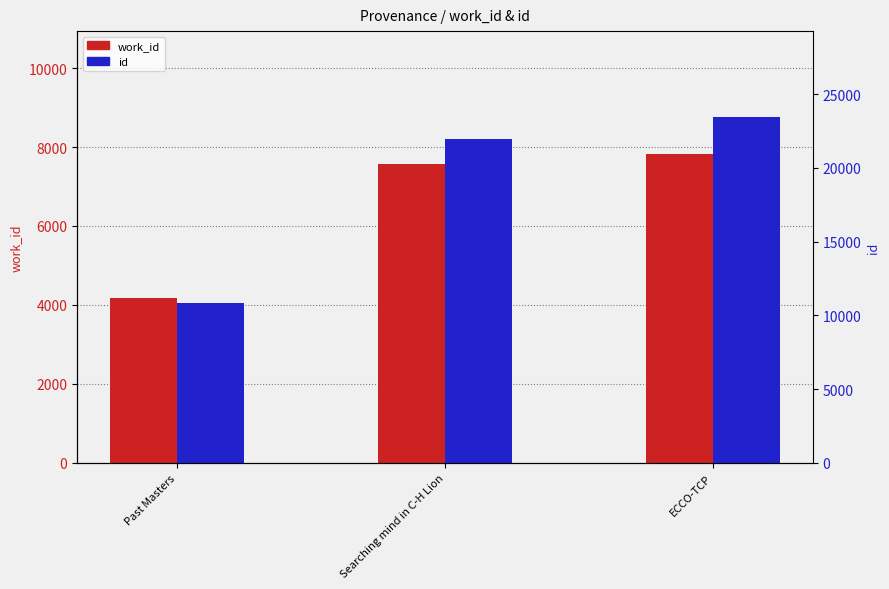

Rank the series by their maximum value, from highest to lowest.

id, work_id